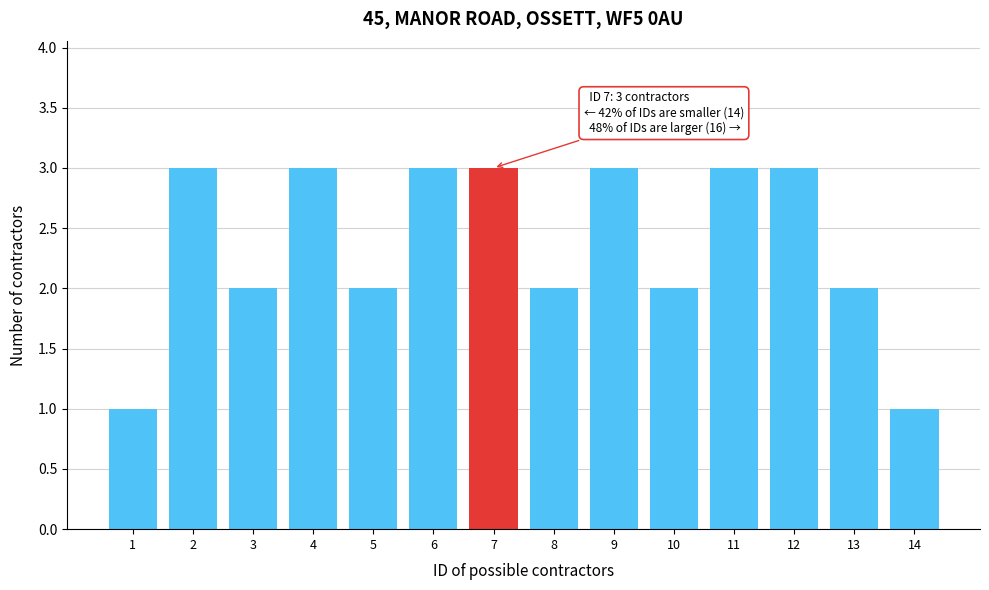

Reading left to right, list all the values displayed in this chart.

1	3	2	3	2	3	3	2	3	2	3	3	2	1